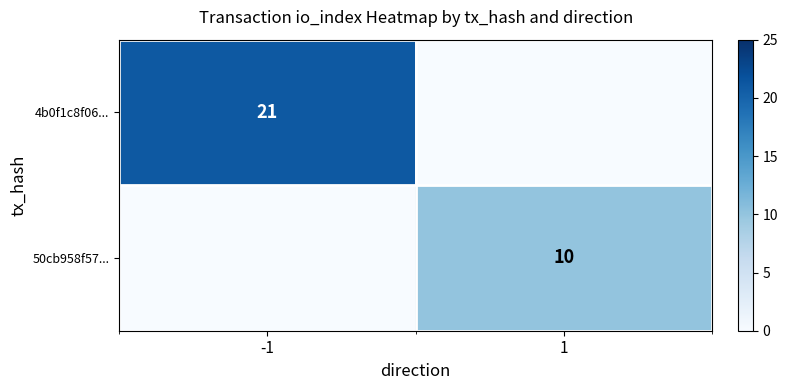

At which category is the sum across all series the highest?

-1